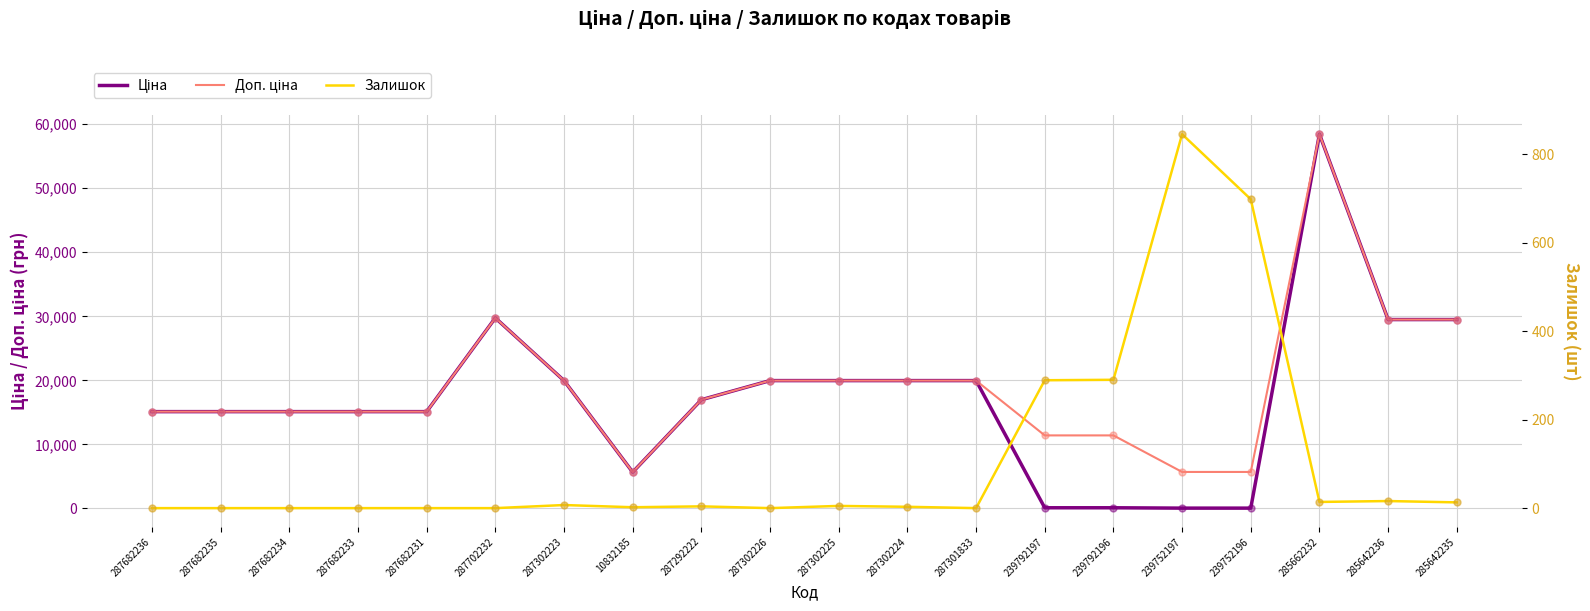

At which category is the sum across all series the highest?

285662232